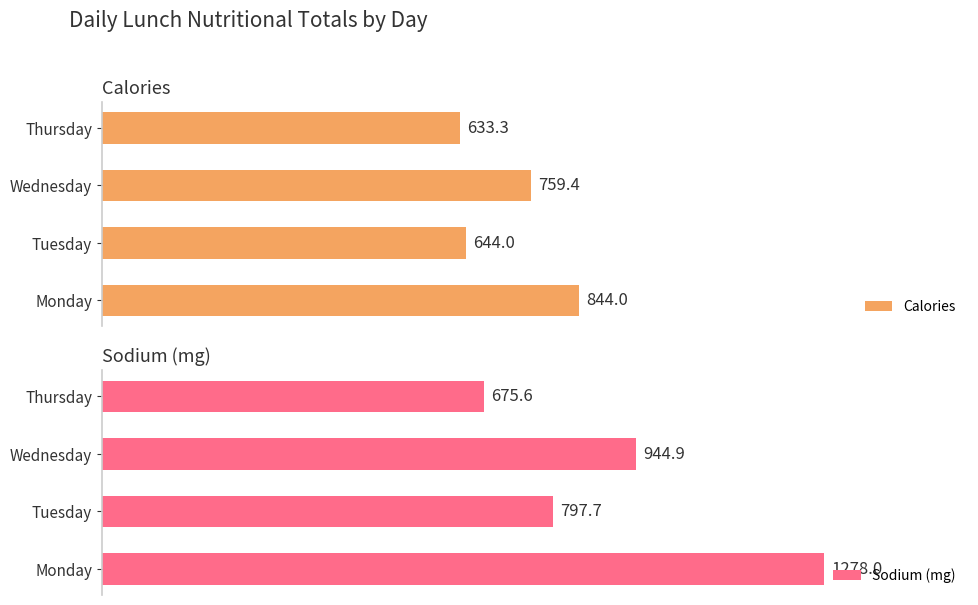

Which series has the largest total across all categories?

Sodium (mg)